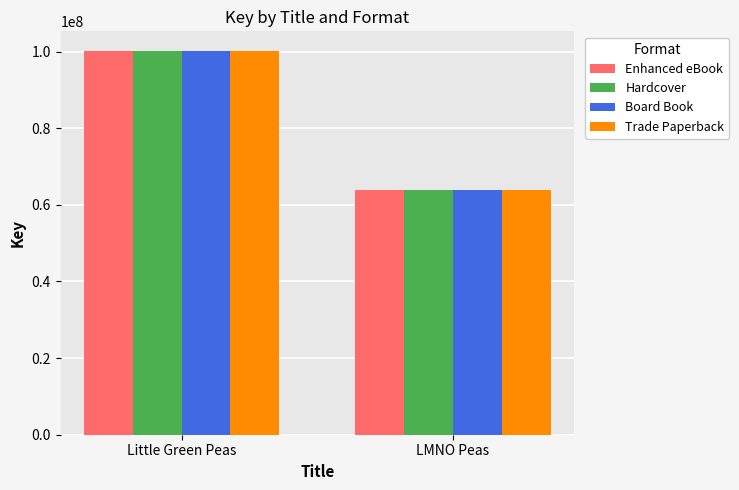

Reading left to right, transcribe all the data shown in this chart.

Enhanced eBook: Little Green Peas=100274480	LMNO Peas=63935943
Hardcover: Little Green Peas=100274480	LMNO Peas=63935943
Board Book: Little Green Peas=100274480	LMNO Peas=63935943
Trade Paperback: Little Green Peas=100274480	LMNO Peas=63935943